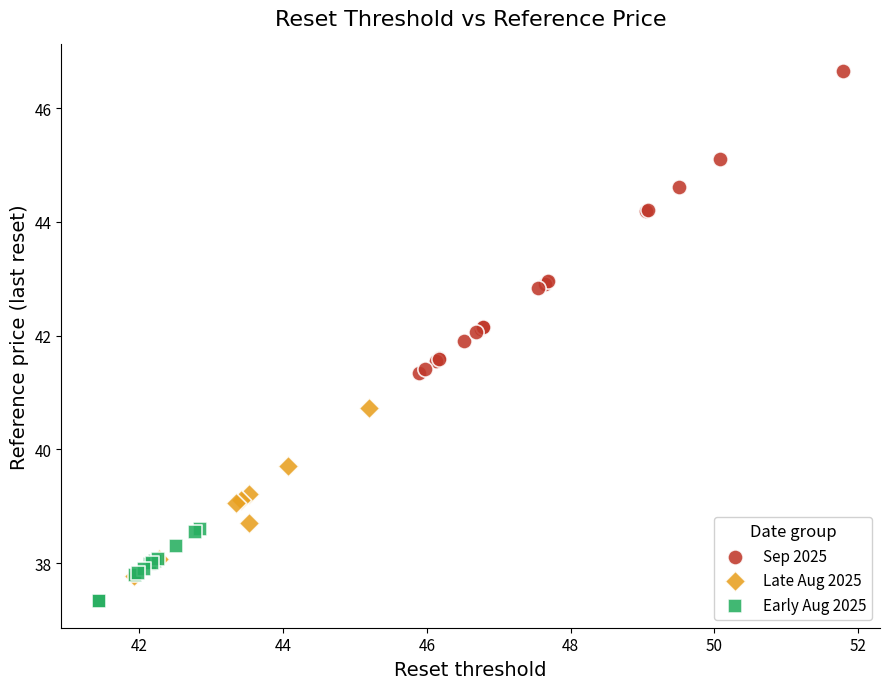

Which series reaches the minimum Y coordinate?

Early Aug 2025